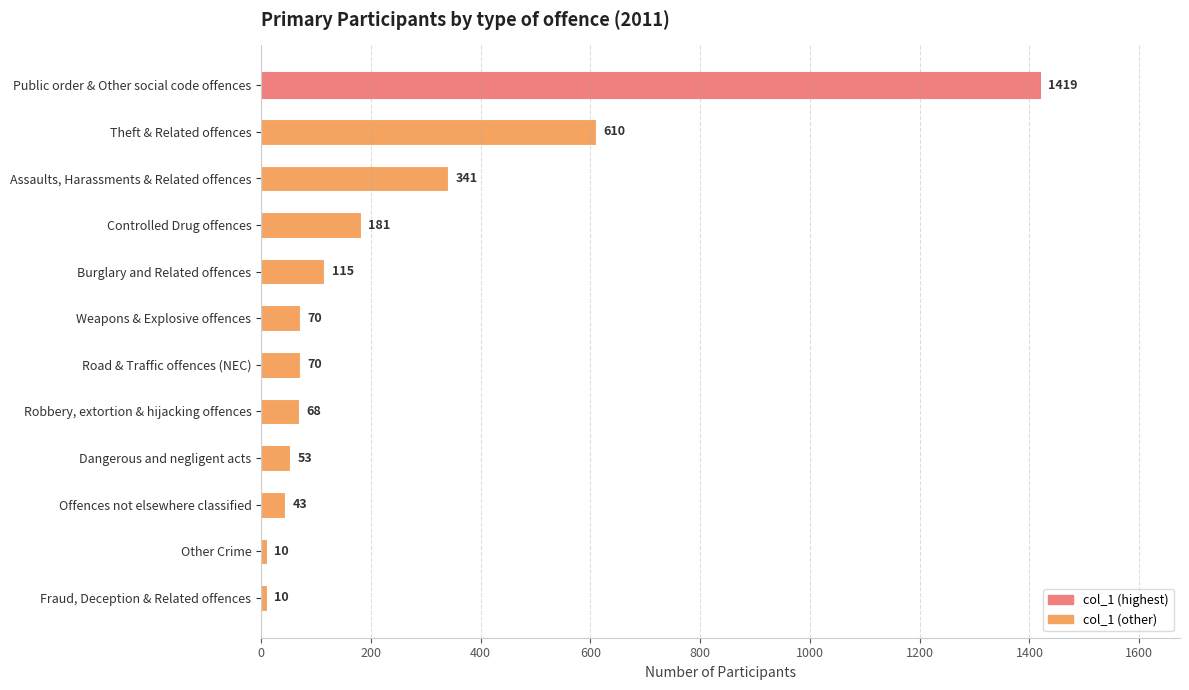

Read the value at Weapons & Explosive offences, to the nearest 10.

70